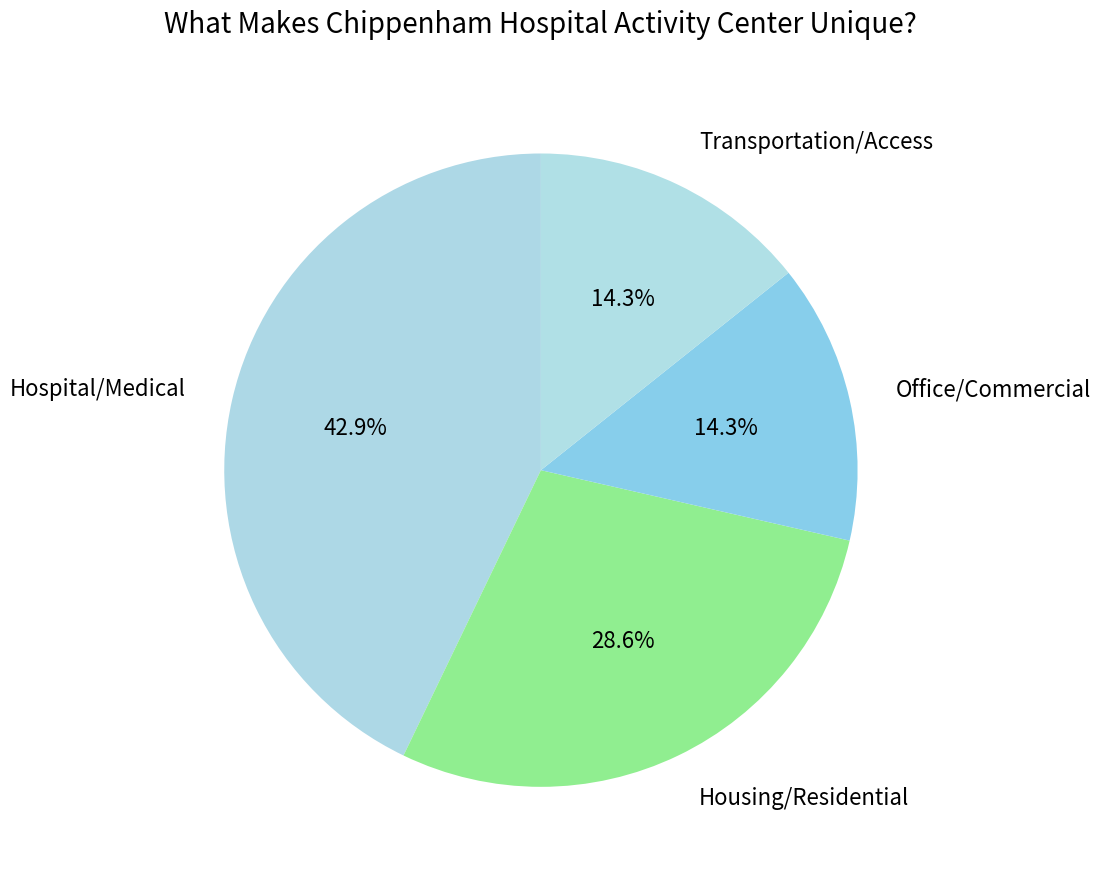

Approximately how many times larger is the value at Housing/Residential compared to Hospital/Medical?

0.7